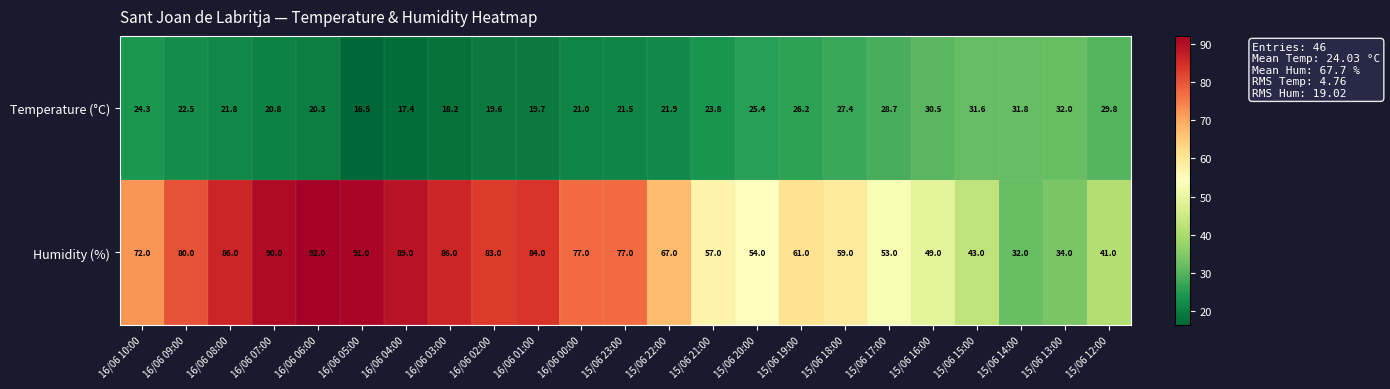

Which series has the largest total across all categories?

Humidity (%)